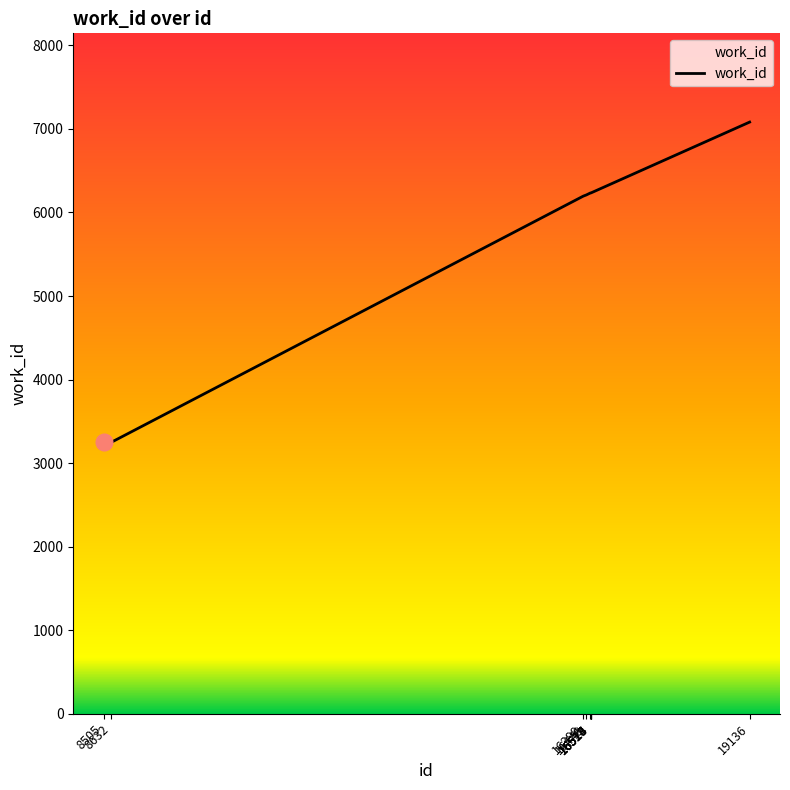

Read the value at 16399, to the nearest 100.

6200